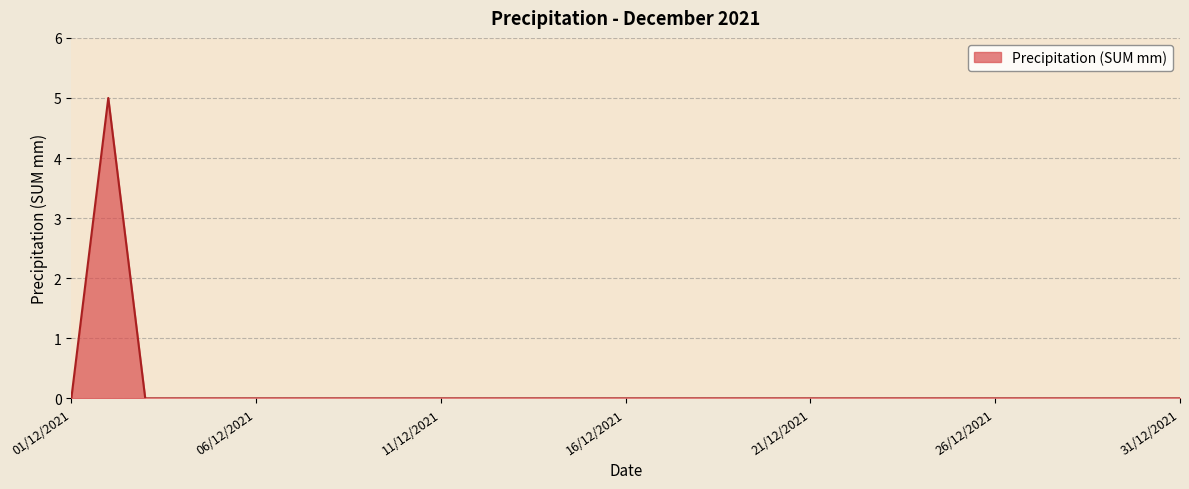

What is the greatest value displayed?

5